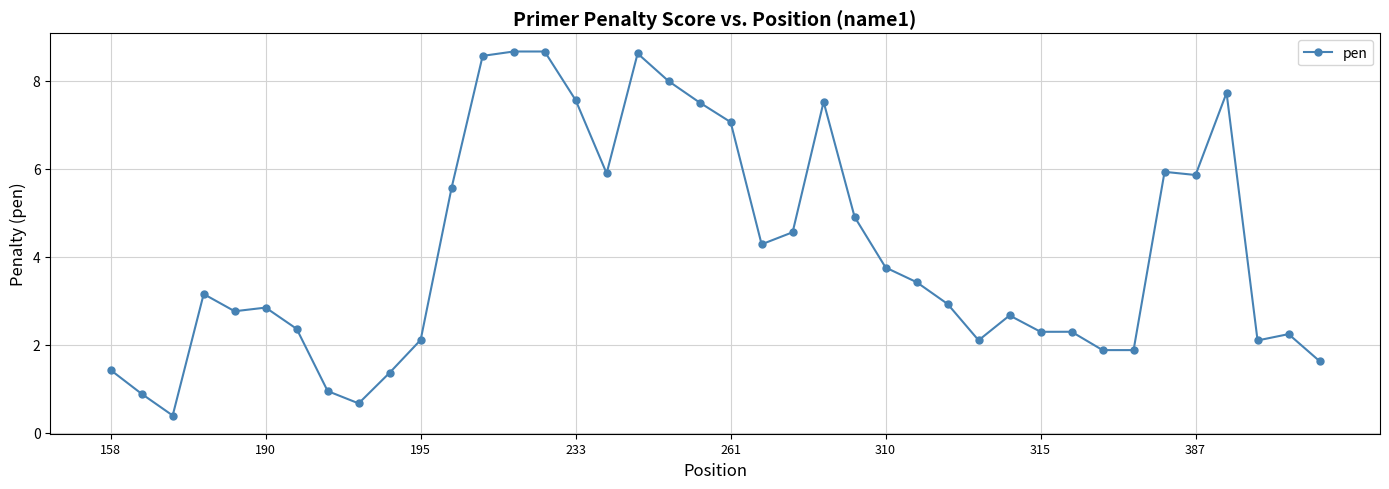

What is the value of the 24th point from the left?

7.5